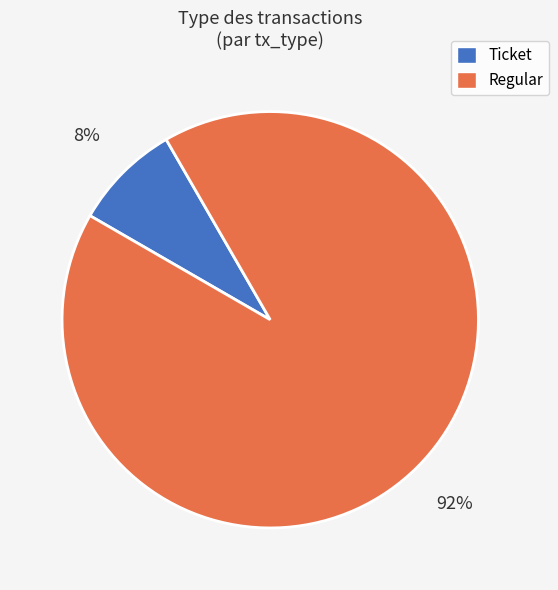

Count the number of slices in the pie.

2